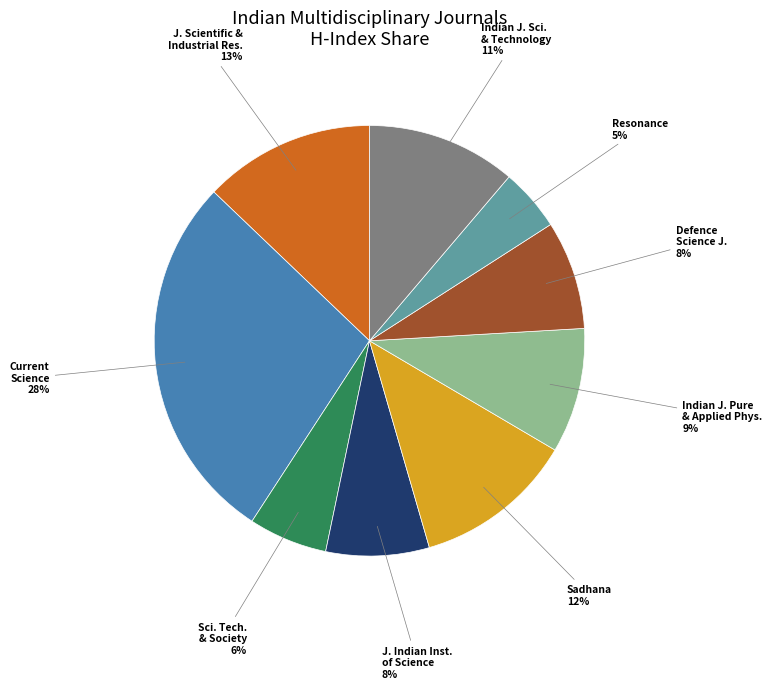

Is there a majority slice in this chart?

No